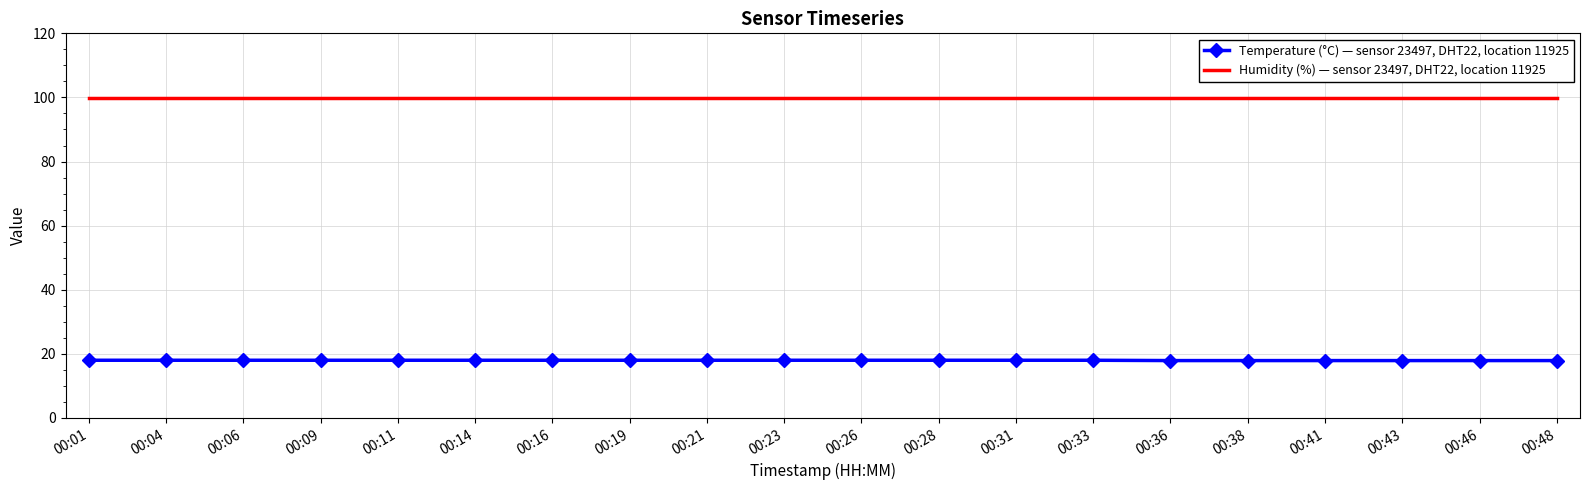

What is the minimum value shown in the chart?

17.9